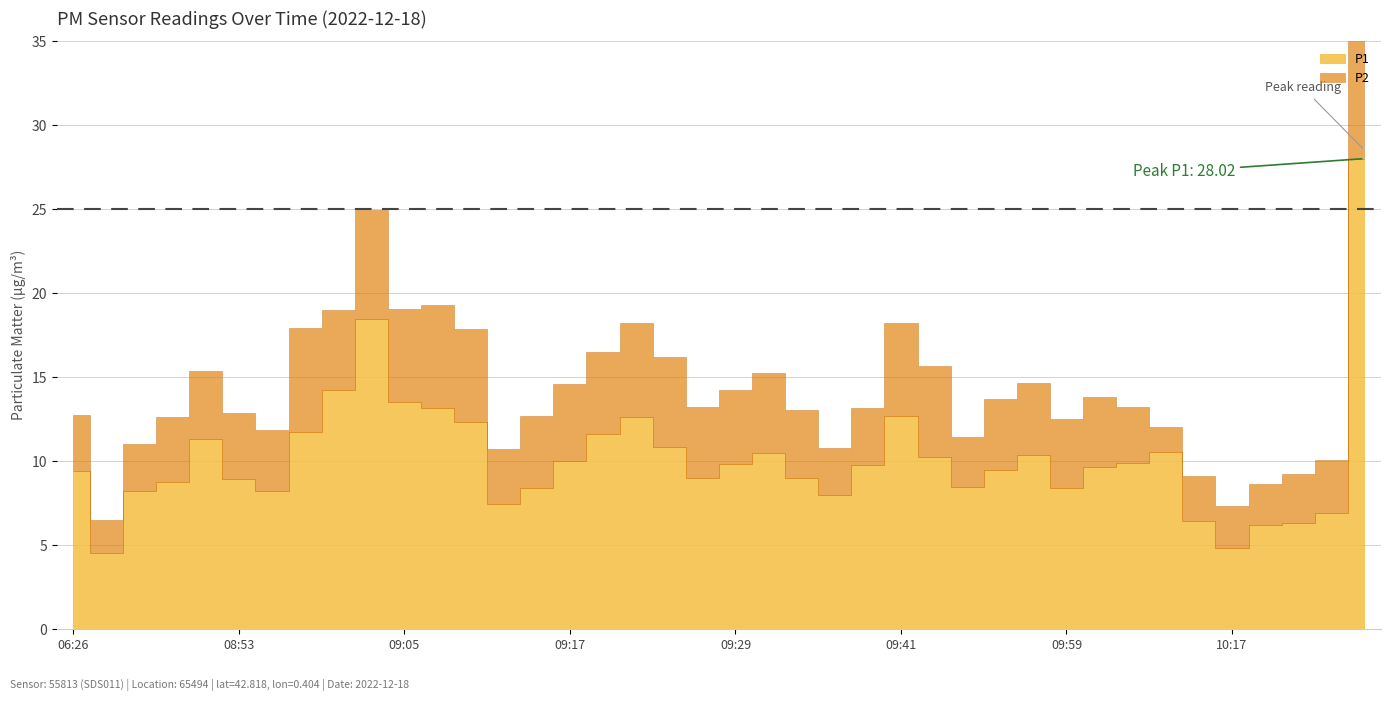

What is the difference between the P1 values at 10:02 and 08:53?

0.7